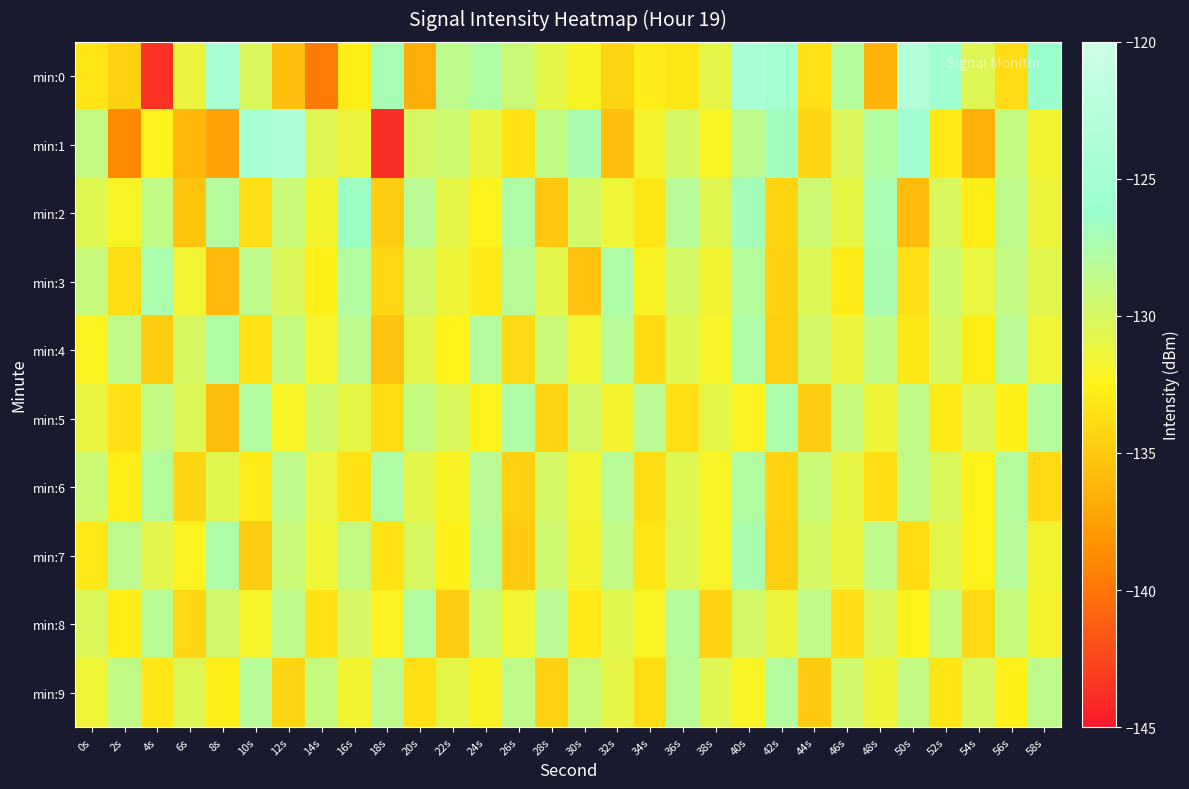

Reading left to right, transcribe all the data shown in this chart.

min:0: 0s=-133.4	2s=-134.4	4s=-143.6	6s=-131.3	8s=-124.5	10s=-130.2	12s=-135.5	14s=-139.6	16s=-132.7	18s=-127.2	20s=-136.7	22s=-128.5	24s=-127.7	26s=-129.3	28s=-131.0	30s=-132.1	32s=-134.2	34s=-132.9	36s=-133.2	38s=-130.9	40s=-124.5	42s=-125.2	44s=-133.5	46s=-128.0	48s=-136.3	50s=-123.1	52s=-125.3	54s=-130.5	56s=-133.8	58s=-126.3
min:1: 0s=-128.9	2s=-138.8	4s=-132.4	6s=-136.1	8s=-137.4	10s=-124.5	12s=-123.8	14s=-130.5	16s=-131.3	18s=-143.8	20s=-130.0	22s=-129.5	24s=-131.2	26s=-133.4	28s=-128.7	30s=-127.3	32s=-135.6	34s=-131.8	36s=-129.9	38s=-132.1	40s=-128.5	42s=-126.7	44s=-134.2	46s=-130.3	48s=-127.8	50s=-125.4	52s=-133.1	54s=-136.5	56s=-128.9	58s=-131.7
min:2: 0s=-130.5	2s=-132.1	4s=-128.7	6s=-135.3	8s=-127.9	10s=-133.6	12s=-129.2	14s=-131.8	16s=-126.5	18s=-134.7	20s=-128.3	22s=-130.9	24s=-132.4	26s=-127.6	28s=-135.1	30s=-129.8	32s=-131.5	34s=-133.2	36s=-128.1	38s=-130.6	40s=-126.9	42s=-134.3	44s=-129.4	46s=-131.0	48s=-127.2	50s=-135.8	52s=-130.2	54s=-132.7	56s=-128.4	58s=-131.3
min:3: 0s=-129.1	2s=-133.8	4s=-127.4	6s=-131.6	8s=-135.9	10s=-128.5	12s=-130.3	14s=-132.6	16s=-127.8	18s=-134.1	20s=-129.7	22s=-131.4	24s=-133.0	26s=-128.2	28s=-130.8	30s=-135.4	32s=-127.6	34s=-132.2	36s=-129.9	38s=-131.7	40s=-128.0	42s=-134.5	44s=-130.4	46s=-132.9	48s=-127.3	50s=-133.6	52s=-129.5	54s=-131.1	56s=-128.8	58s=-130.7
min:4: 0s=-132.3	2s=-128.6	4s=-134.8	6s=-130.1	8s=-127.7	10s=-133.4	12s=-129.0	14s=-131.9	16s=-128.4	18s=-135.2	20s=-130.7	22s=-132.5	24s=-127.9	26s=-134.0	28s=-129.3	30s=-131.6	32s=-128.1	34s=-133.9	36s=-130.5	38s=-132.0	40s=-127.5	42s=-134.6	44s=-129.8	46s=-131.3	48s=-128.7	50s=-133.2	52s=-130.0	54s=-132.8	56s=-128.3	58s=-131.5
min:5: 0s=-131.2	2s=-133.5	4s=-128.8	6s=-130.4	8s=-135.7	10s=-127.8	12s=-132.1	14s=-129.6	16s=-131.0	18s=-133.8	20s=-128.9	22s=-130.2	24s=-132.4	26s=-127.6	28s=-134.3	30s=-129.7	32s=-131.8	34s=-128.3	36s=-133.6	38s=-130.9	40s=-132.3	42s=-127.4	44s=-134.7	46s=-129.1	48s=-131.4	50s=-128.6	52s=-133.0	54s=-130.3	56s=-132.6	58s=-127.9
min:6: 0s=-129.4	2s=-132.7	4s=-128.0	6s=-134.2	8s=-130.6	10s=-132.9	12s=-128.5	14s=-131.1	16s=-133.4	18s=-127.7	20s=-130.8	22s=-132.2	24s=-128.3	26s=-134.5	28s=-129.9	30s=-131.6	32s=-128.2	34s=-133.8	36s=-130.5	38s=-132.1	40s=-127.8	42s=-134.4	44s=-129.3	46s=-131.0	48s=-133.7	50s=-128.6	52s=-130.2	54s=-132.5	56s=-127.9	58s=-134.0
min:7: 0s=-133.1	2s=-128.4	4s=-130.7	6s=-132.3	8s=-127.6	10s=-134.8	12s=-129.2	14s=-131.5	16s=-128.9	18s=-133.4	20s=-130.1	22s=-132.6	24s=-128.0	26s=-134.9	28s=-129.5	30s=-131.8	32s=-128.7	34s=-133.2	36s=-130.4	38s=-132.0	40s=-127.3	42s=-134.6	44s=-129.9	46s=-131.2	48s=-128.5	50s=-133.9	52s=-130.8	54s=-132.4	56s=-128.1	58s=-131.7
min:8: 0s=-130.3	2s=-132.8	4s=-128.2	6s=-134.1	8s=-129.6	10s=-131.9	12s=-128.5	14s=-133.5	16s=-130.0	18s=-132.3	20s=-127.8	22s=-134.7	24s=-129.4	26s=-131.6	28s=-128.3	30s=-133.0	32s=-130.6	34s=-132.1	36s=-128.0	38s=-134.4	40s=-129.8	42s=-131.3	44s=-128.6	46s=-133.7	48s=-130.2	50s=-132.5	52s=-128.9	54s=-134.0	56s=-129.1	58s=-131.8
min:9: 0s=-131.5	2s=-128.7	4s=-133.2	6s=-130.4	8s=-132.7	10s=-128.1	12s=-134.3	14s=-129.0	16s=-131.7	18s=-128.4	20s=-133.6	22s=-130.9	24s=-132.2	26s=-128.6	28s=-134.5	30s=-129.3	32s=-131.0	34s=-133.8	36s=-128.2	38s=-130.5	40s=-132.1	42s=-127.9	44s=-134.9	46s=-129.6	48s=-131.4	50s=-128.8	52s=-133.3	54s=-130.1	56s=-132.6	58s=-128.5